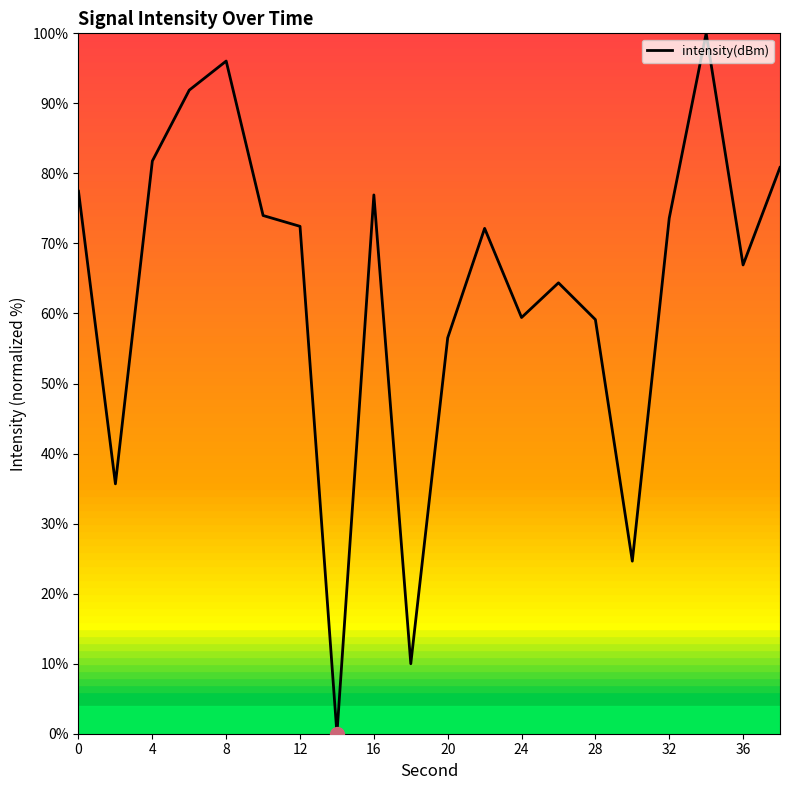

What is the difference between the maximum and minimum values?

100.0